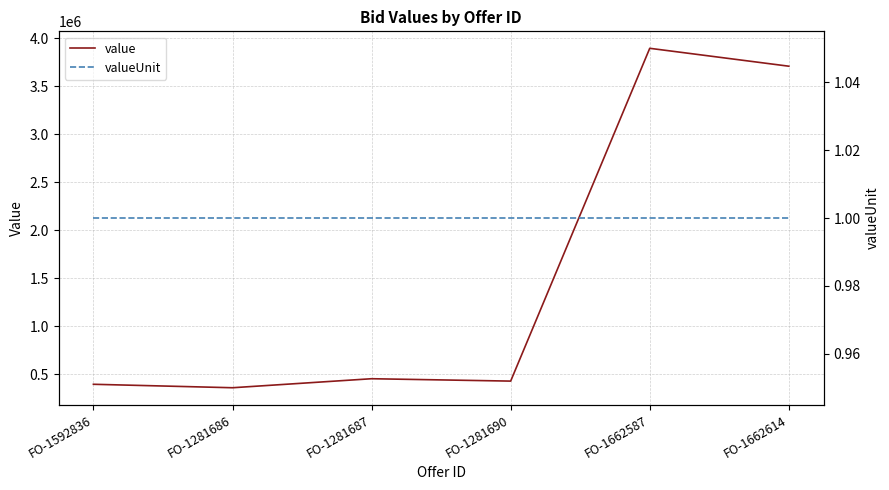

Reading left to right, list all the values displayed in this chart.

value: FO-1592836=396090.9	FO-1281686=360055.8	FO-1281687=454000.0	FO-1281690=429204.3	FO-1662587=3896241.8	FO-1662614=3709786.3
valueUnit: FO-1592836=1.0	FO-1281686=1.0	FO-1281687=1.0	FO-1281690=1.0	FO-1662587=1.0	FO-1662614=1.0